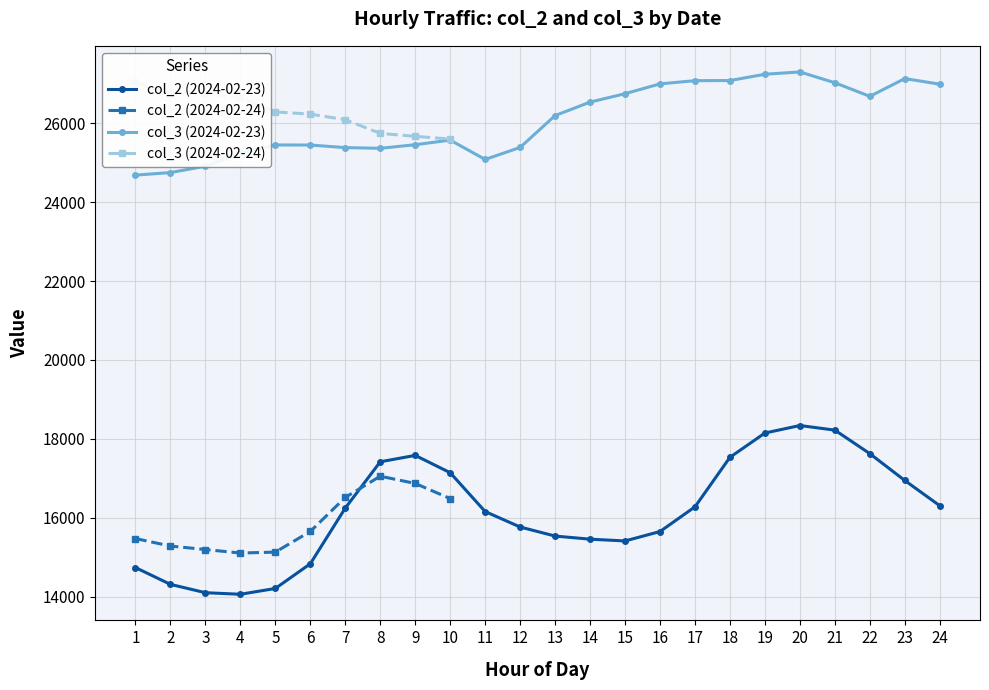

Is this an area chart (filled region under the line)?

No